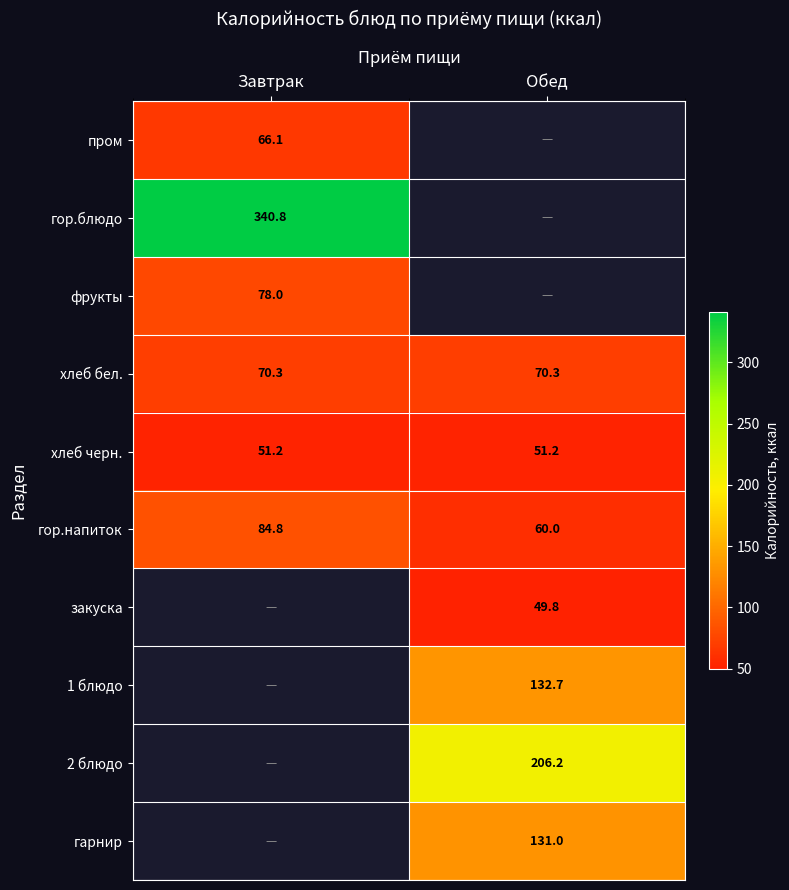

Read the хлеб бел. value at Обед.

70.3